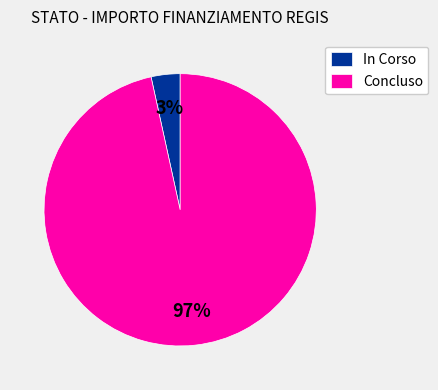

To the nearest percent, what is the average slice percentage?

50%